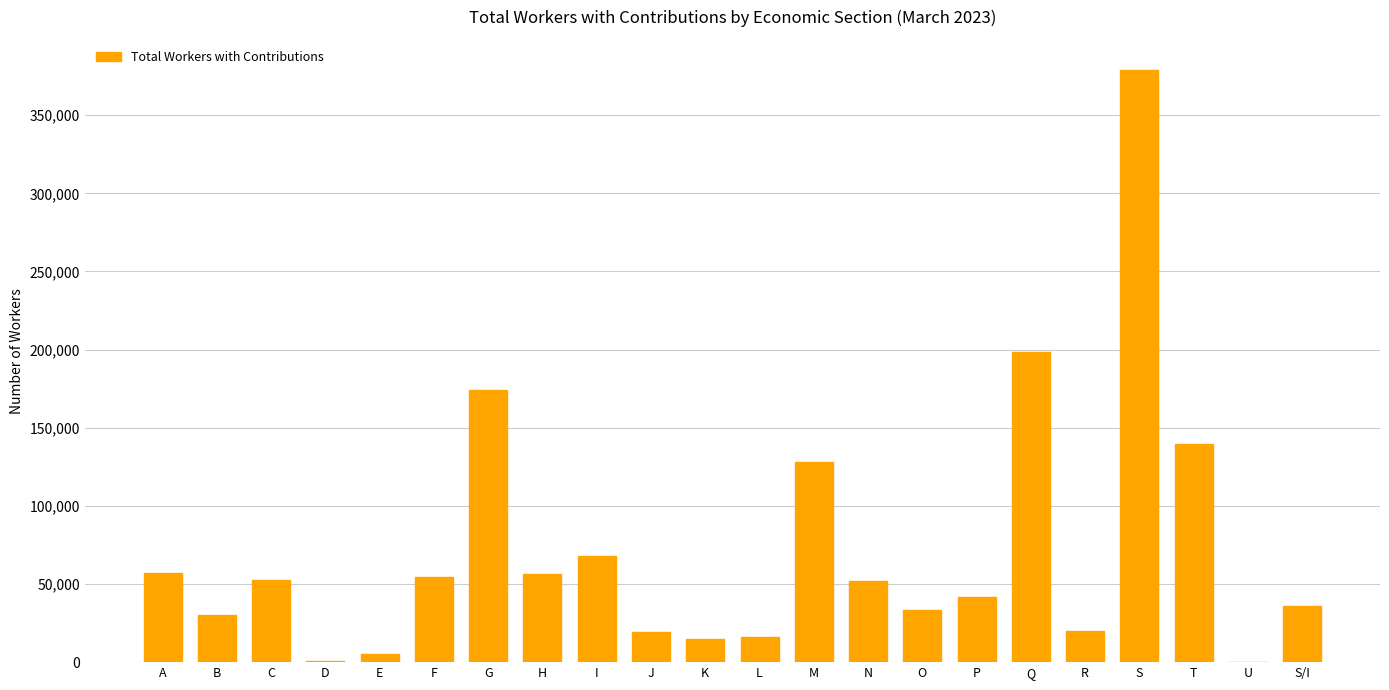

Does the chart contain stacked bars?

No